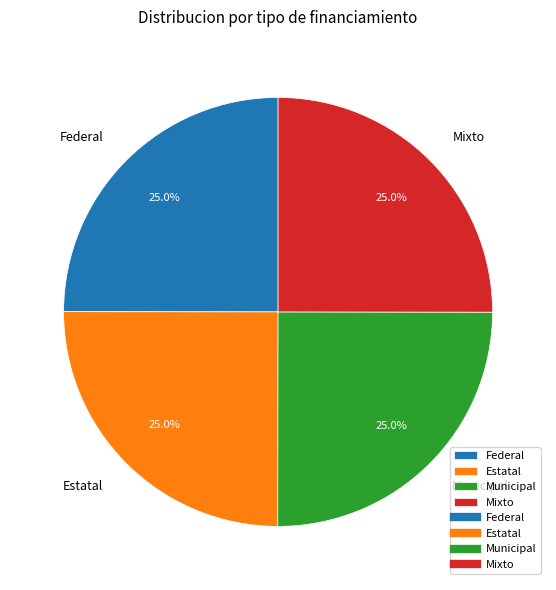

How many slices are in this pie chart?

4